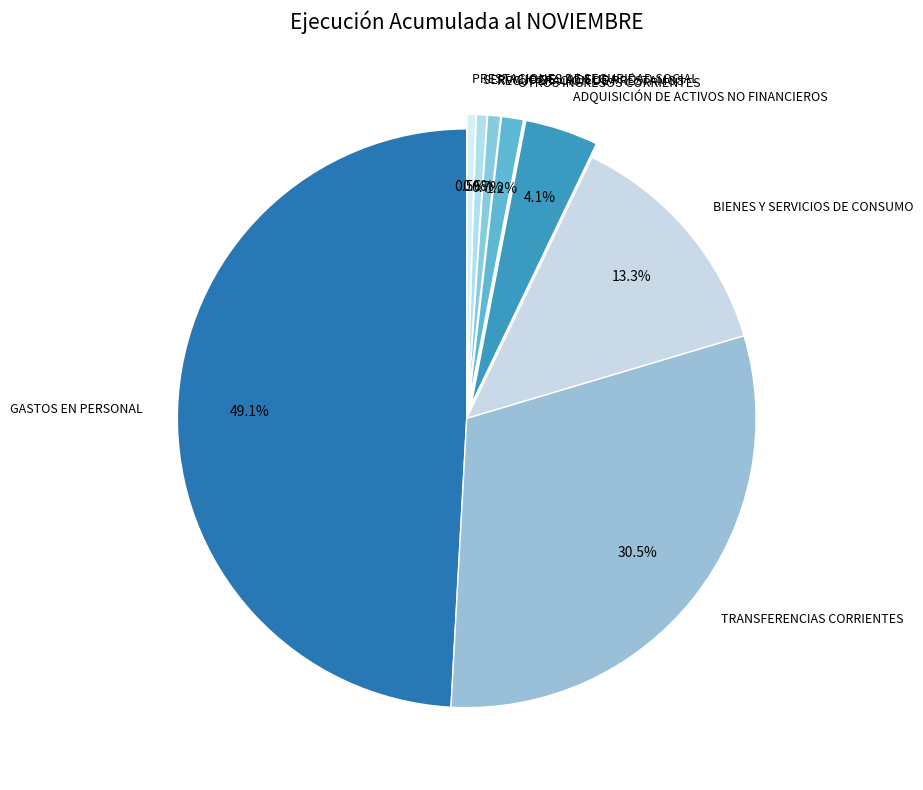

Between ADQUISICIÓN DE ACTIVOS NO FINANCIEROS and BIENES Y SERVICIOS DE CONSUMO, which is larger?

BIENES Y SERVICIOS DE CONSUMO